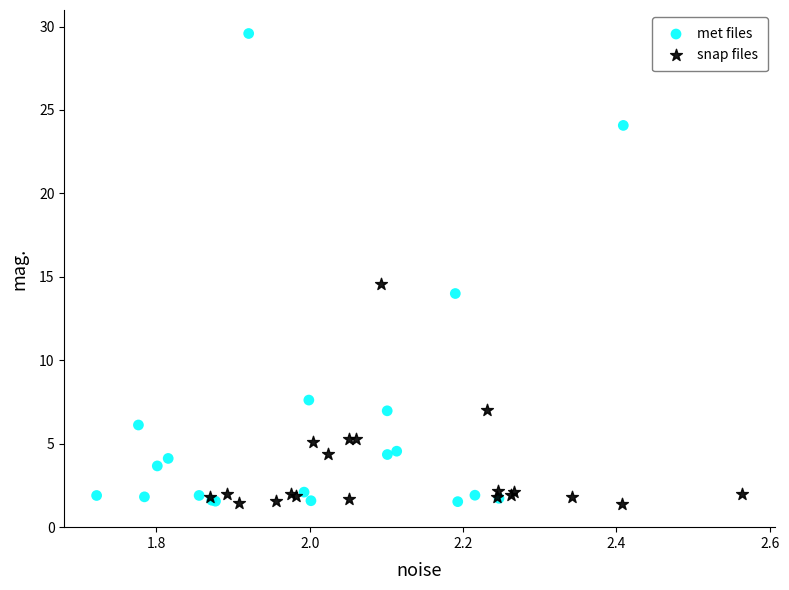

Which series reaches the maximum Y coordinate?

met files